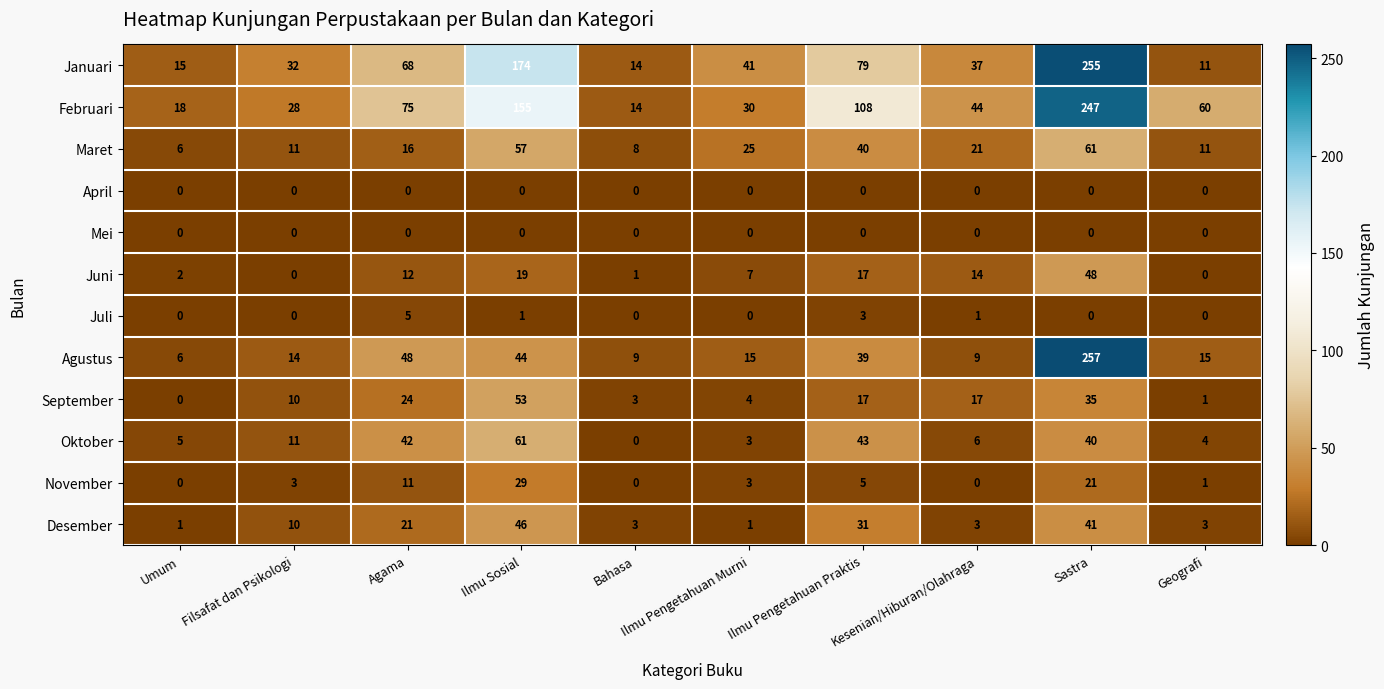

The Juli series shows 1 at Kesenian/Hiburan/Olahraga. True or false?

True